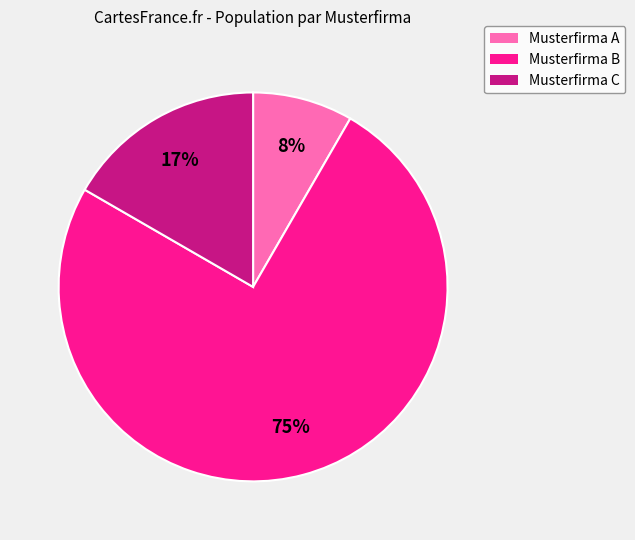

To the nearest percent, what is the average slice percentage?

33%